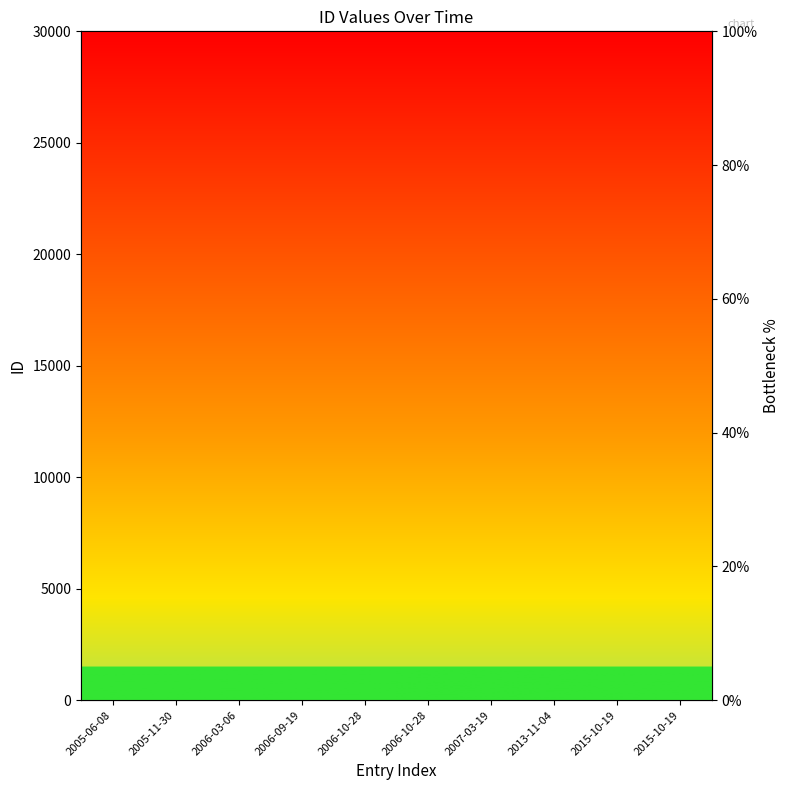

Between 2013-11-04 and 2005-06-08, which is larger?

2013-11-04